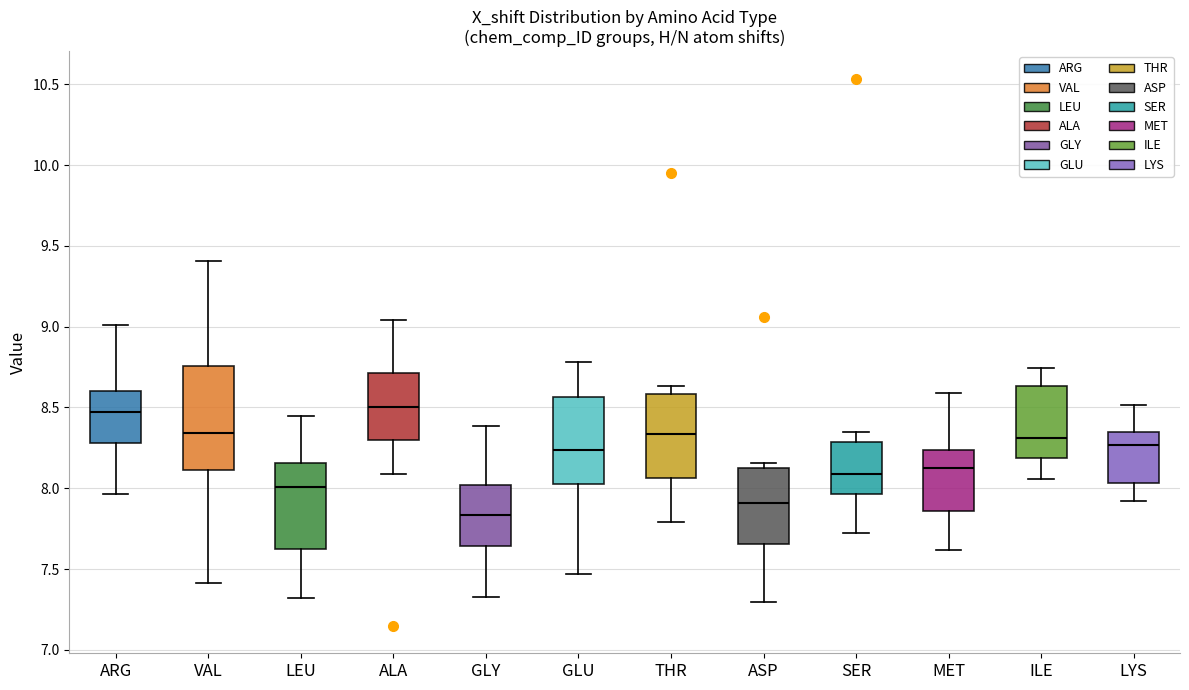

Reading left to right, read every box against the y-axis: the position of its median line, the range the box covers, and the ends of its whiskers. The values are not printed on the chart, so give them approximately, as read against the axis.

ARG: median 8.45, box 8.30 to 8.60, whiskers 7.95 to 9.00
VAL: median 8.35, box 8.10 to 8.75, whiskers 7.40 to 9.40
LEU: median 8.00, box 7.60 to 8.15, whiskers 7.30 to 8.45
ALA: median 8.50, box 8.30 to 8.70, whiskers 8.10 to 9.05
GLY: median 7.85, box 7.65 to 8.00, whiskers 7.35 to 8.40
GLU: median 8.25, box 8.00 to 8.55, whiskers 7.45 to 8.80
THR: median 8.35, box 8.05 to 8.60, whiskers 7.80 to 8.65
ASP: median 7.90, box 7.65 to 8.15, whiskers 7.30 to 8.15 (just above the box's upper edge)
SER: median 8.10, box 7.95 to 8.30, whiskers 7.70 to 8.35
MET: median 8.10, box 7.85 to 8.25, whiskers 7.60 to 8.60
ILE: median 8.30, box 8.20 to 8.65, whiskers 8.05 to 8.75
LYS: median 8.25, box 8.05 to 8.35, whiskers 7.90 to 8.50